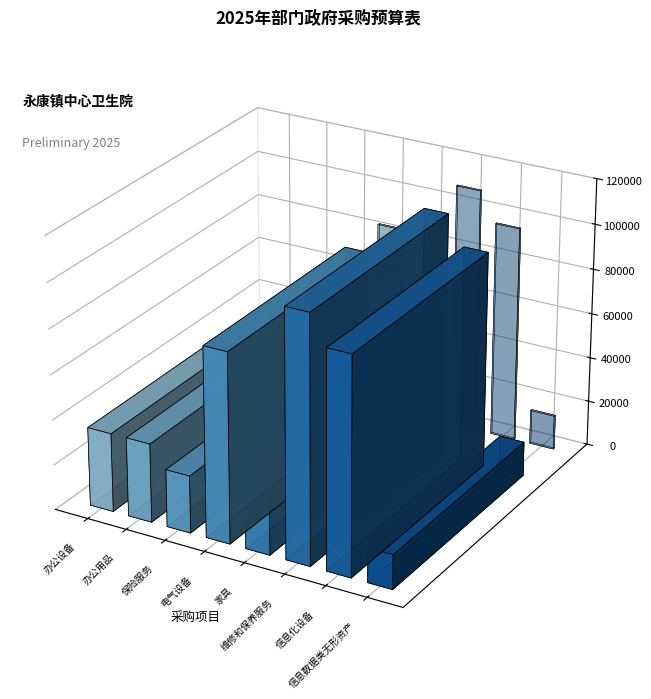

What is the total value across all series at 办公用品?

70200